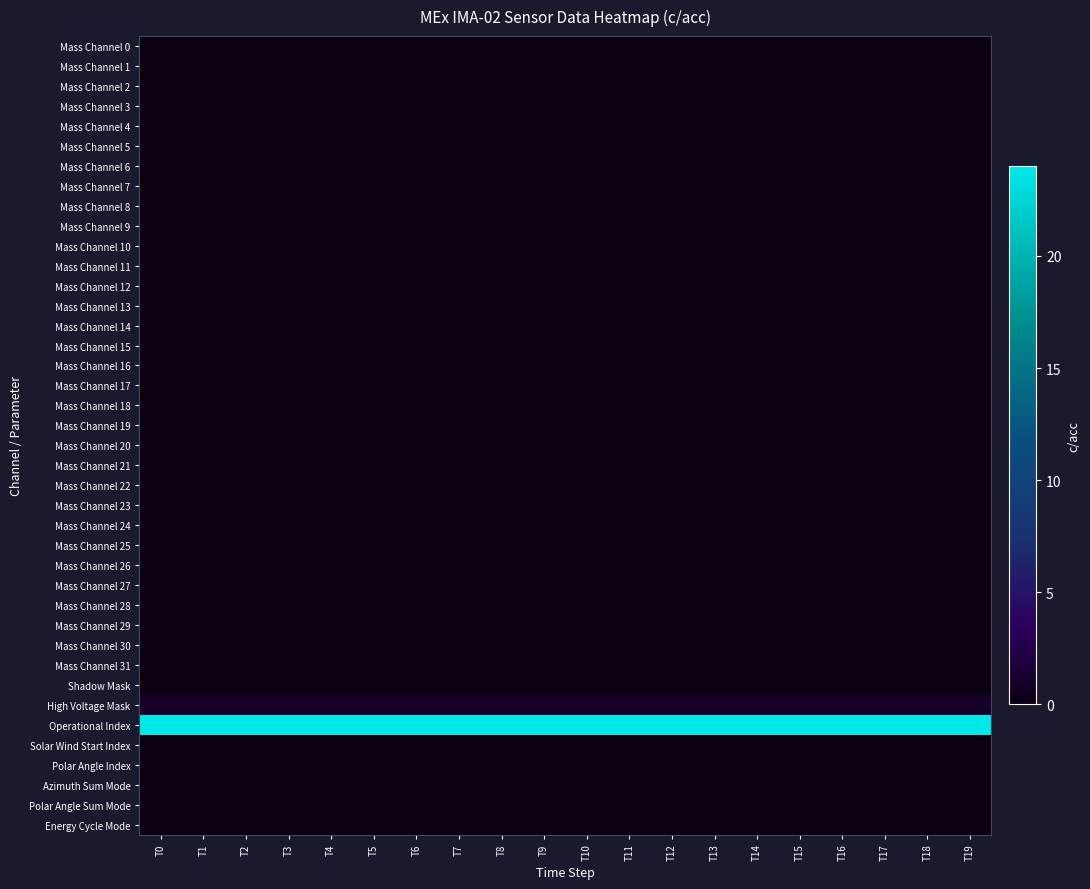

At which category does the chart reach its peak across all series?

T0